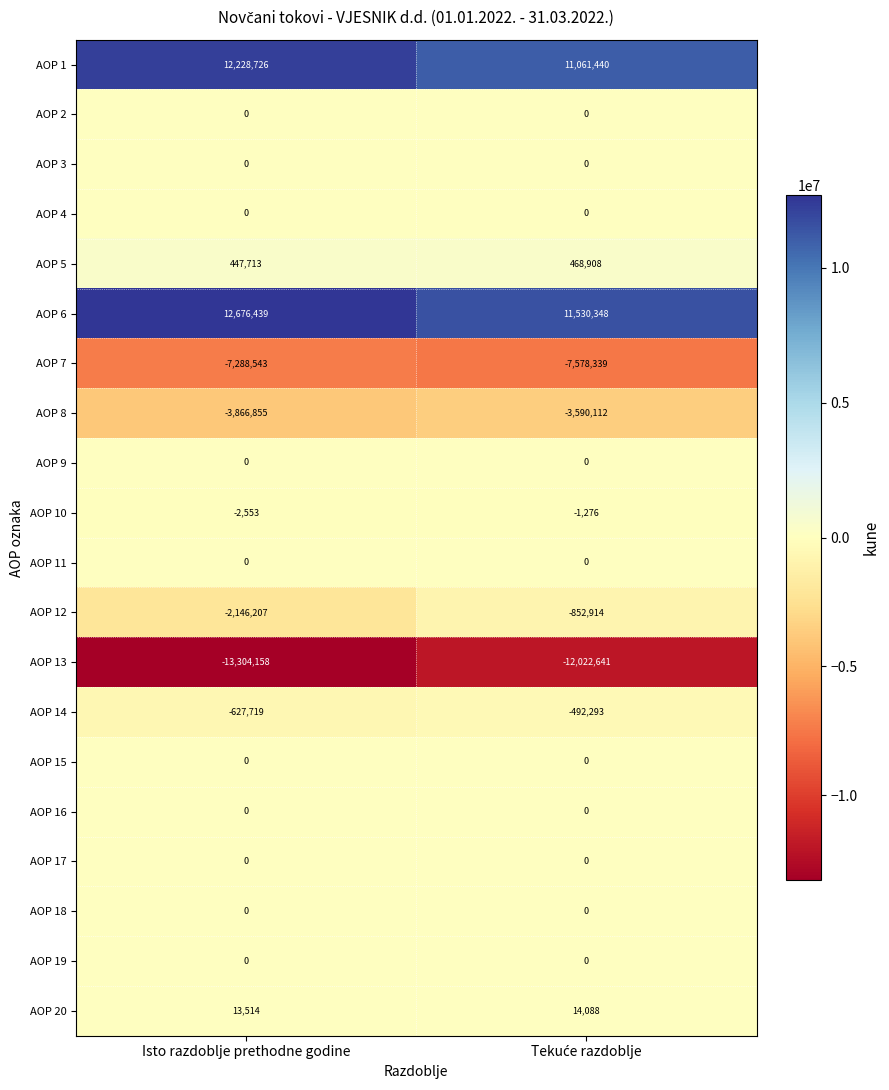

True or false: AOP 20 has a value of 8041 at Isto razdoblje prethodne godine.

False